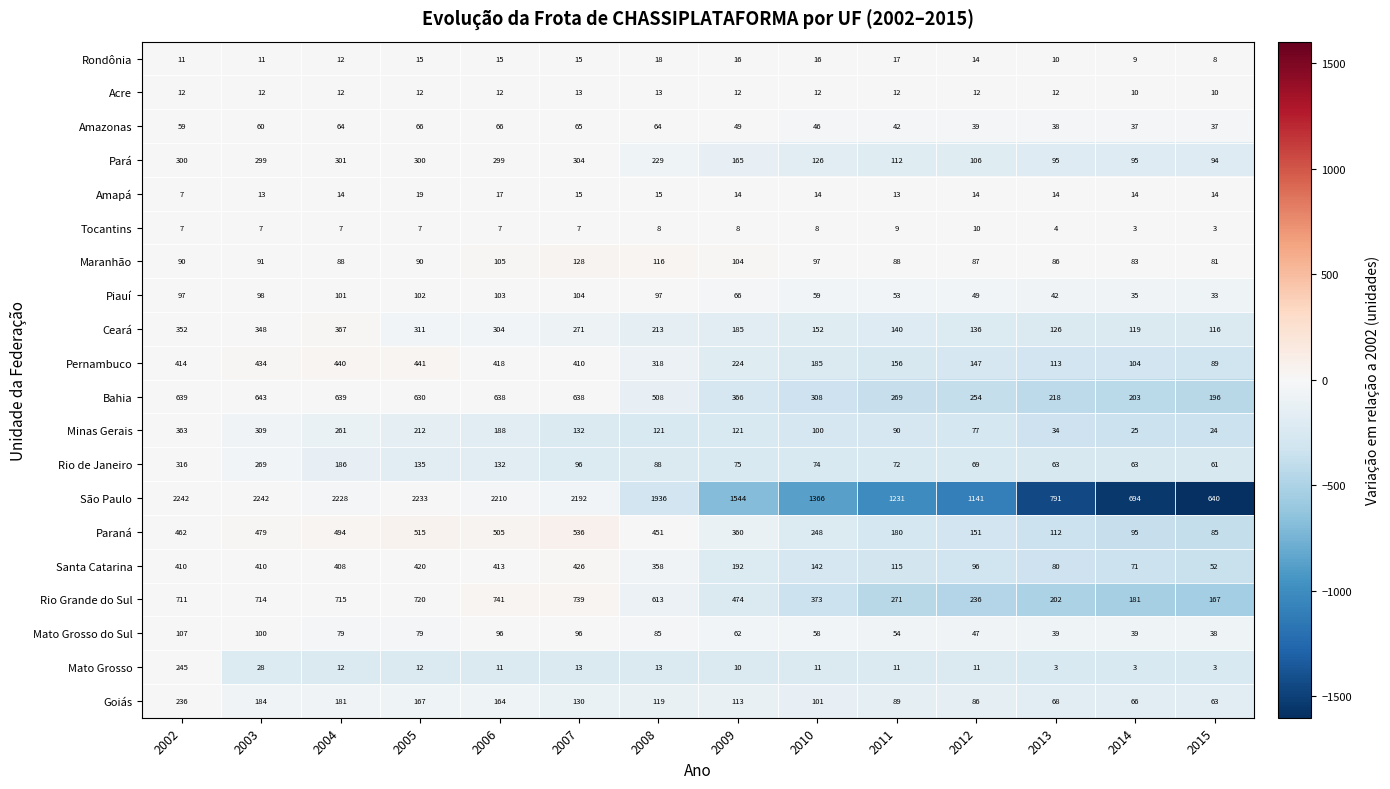

List the series in order of their peak value, highest first.

São Paulo, Rio Grande do Sul, Bahia, Paraná, Pernambuco, Santa Catarina, Ceará, Minas Gerais, Rio de Janeiro, Pará, Mato Grosso, Goiás, Maranhão, Mato Grosso do Sul, Piauí, Amazonas, Amapá, Rondônia, Acre, Tocantins